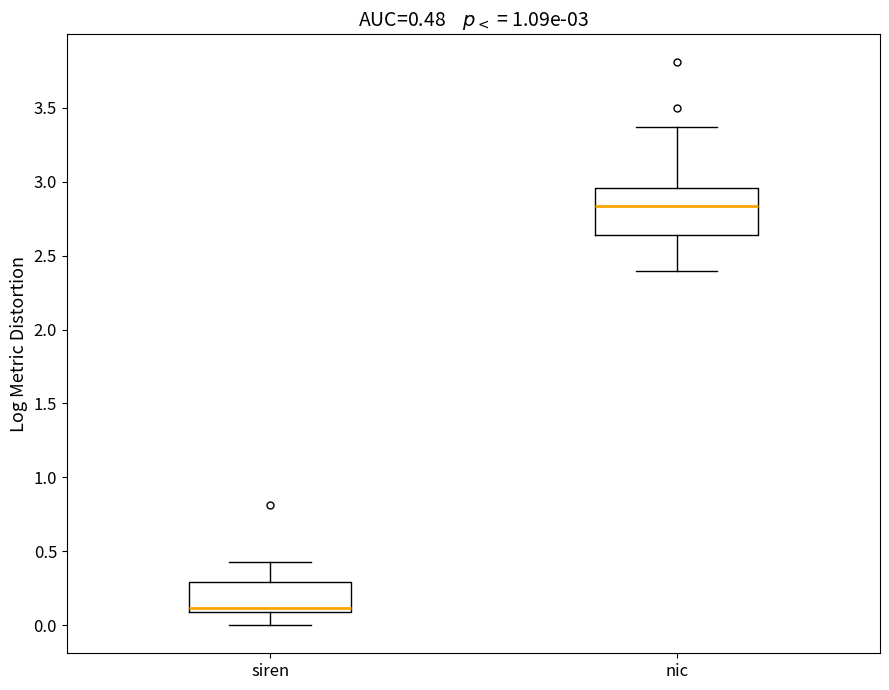

Comparing the boxes themselves (not the whiskers), which one is the tallest?

nic